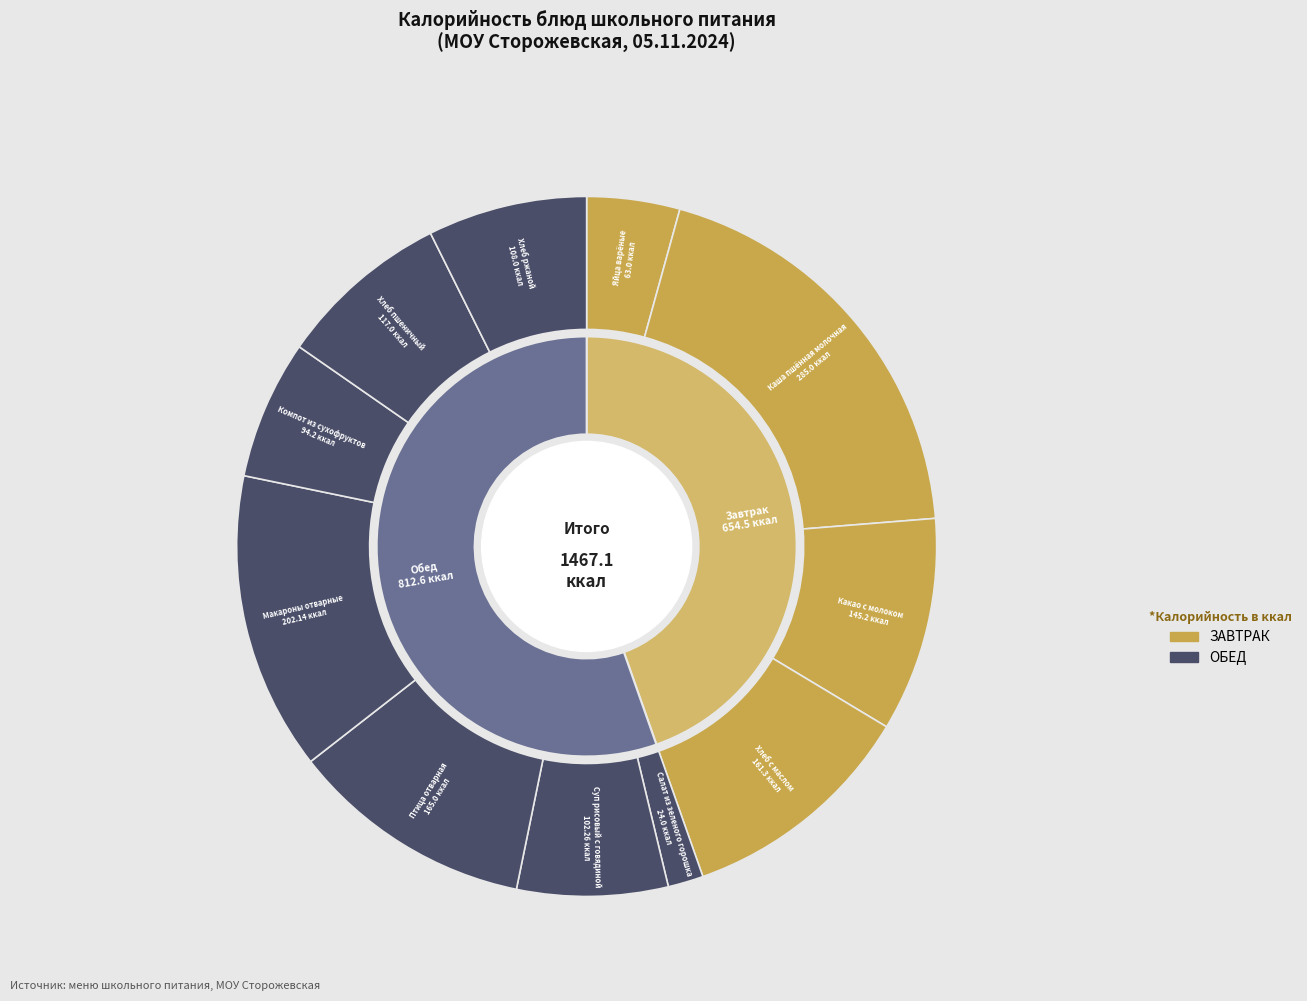

Is there a majority slice in this chart?

No